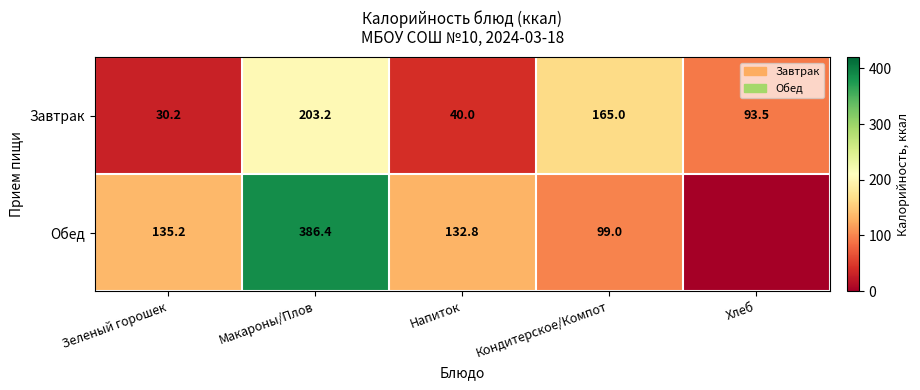

The value of Обед at Напиток is 61.4. True or false?

False